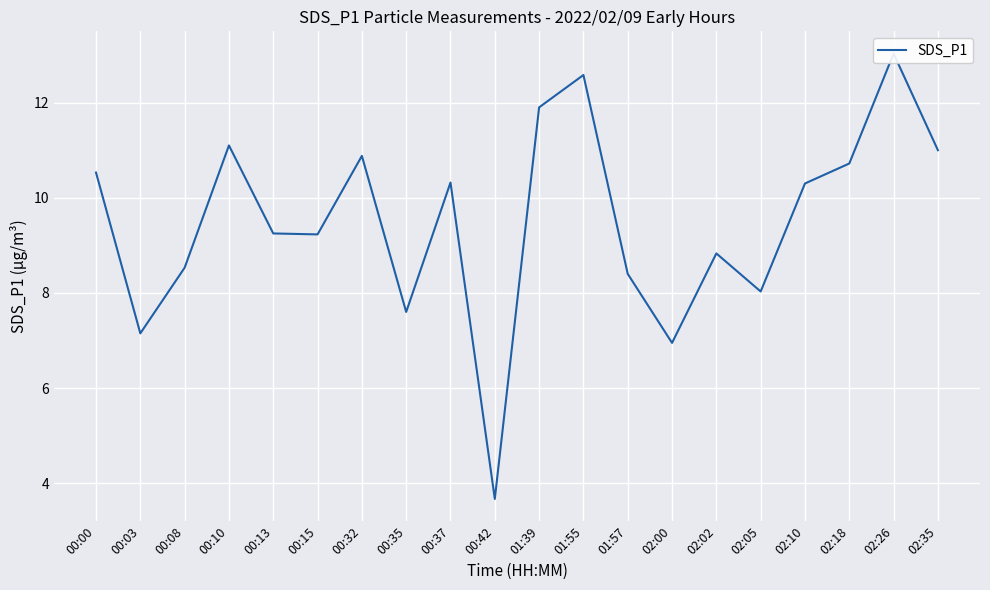

Where is the first local minimum?

00:03